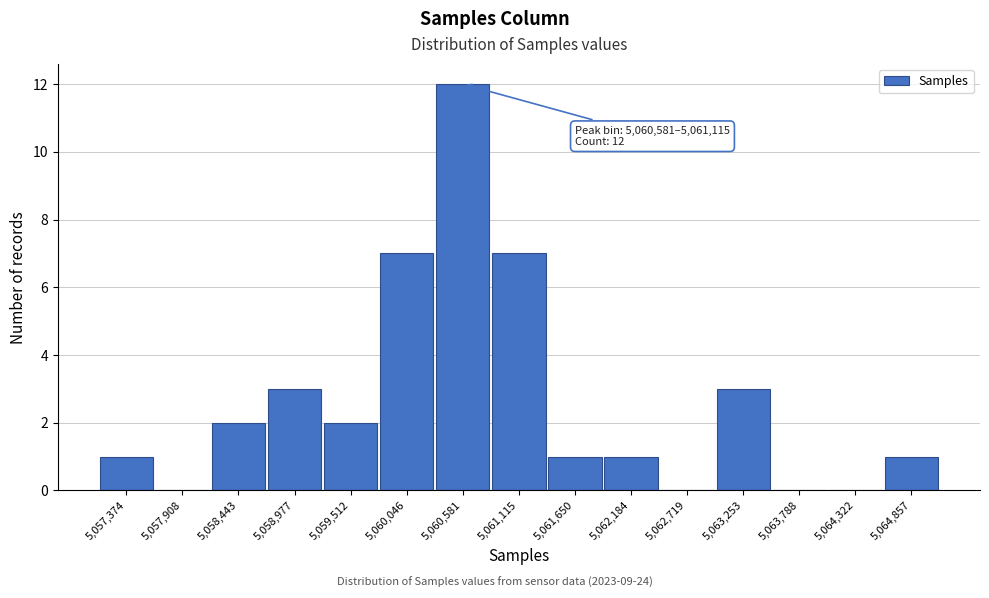

Reading left to right, list all the values displayed in this chart.

5,057,374=1	5,057,908=0	5,058,443=2	5,058,977=3	5,059,512=2	5,060,046=7	5,060,581=12	5,061,115=7	5,061,650=1	5,062,184=1	5,062,719=0	5,063,253=3	5,063,788=0	5,064,322=0	5,064,857=1